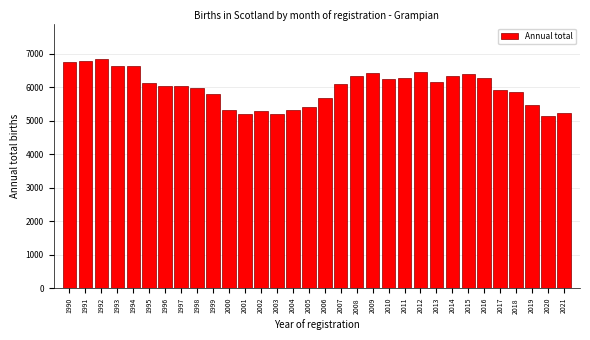

What is the difference between the values at 1995 and 2008?

187